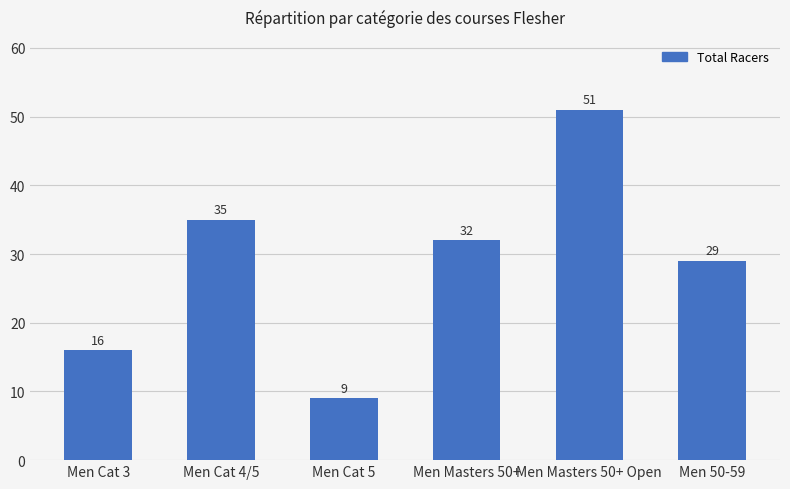

Approximately how many times larger is the value at Men Cat 5 compared to Men 50-59?

0.3